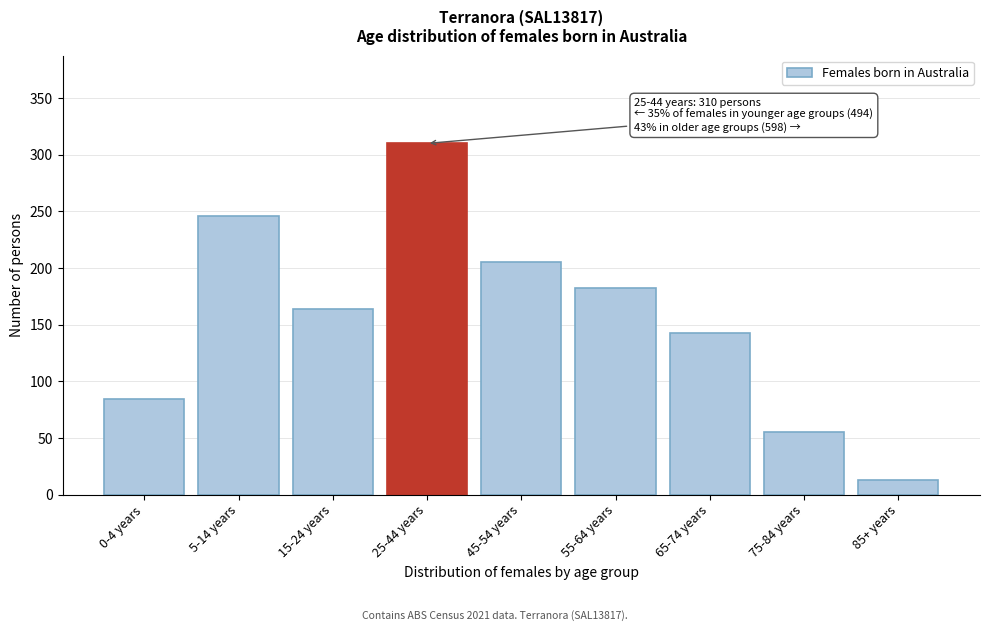

Reading left to right, what are all the values shown in this chart?

84	246	164	310	205	182	143	55	13